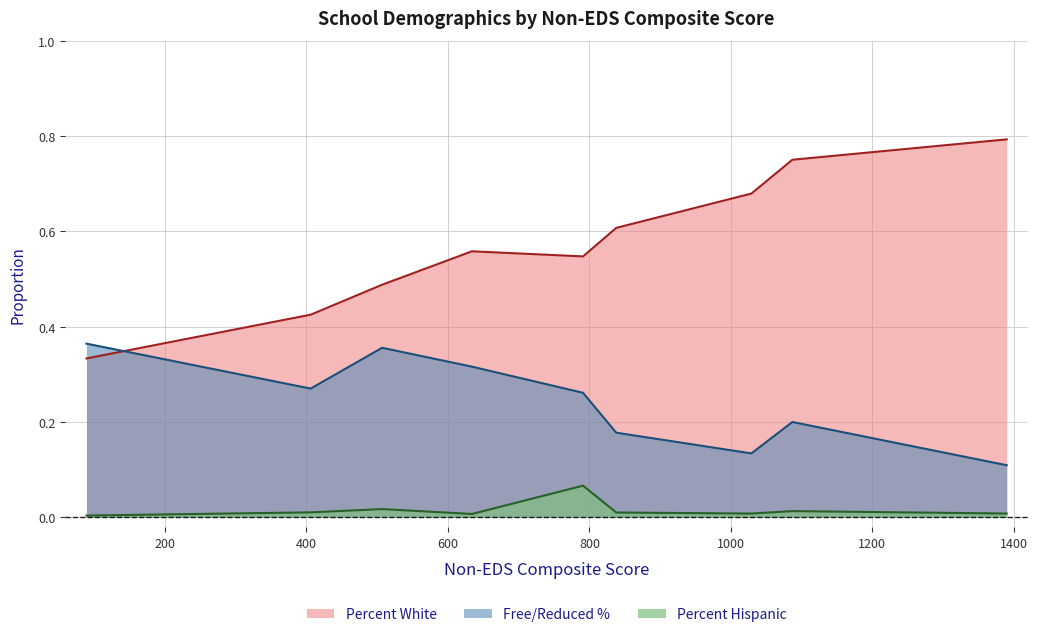

What is the average value of the Free/Reduced % series?

0.2